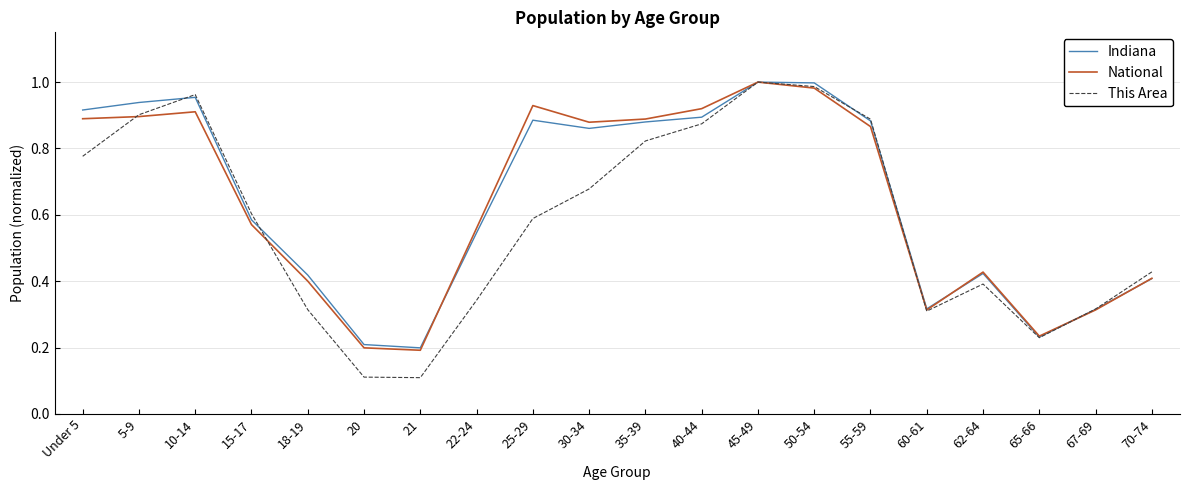

Where is the first local maximum for This Area?

10-14